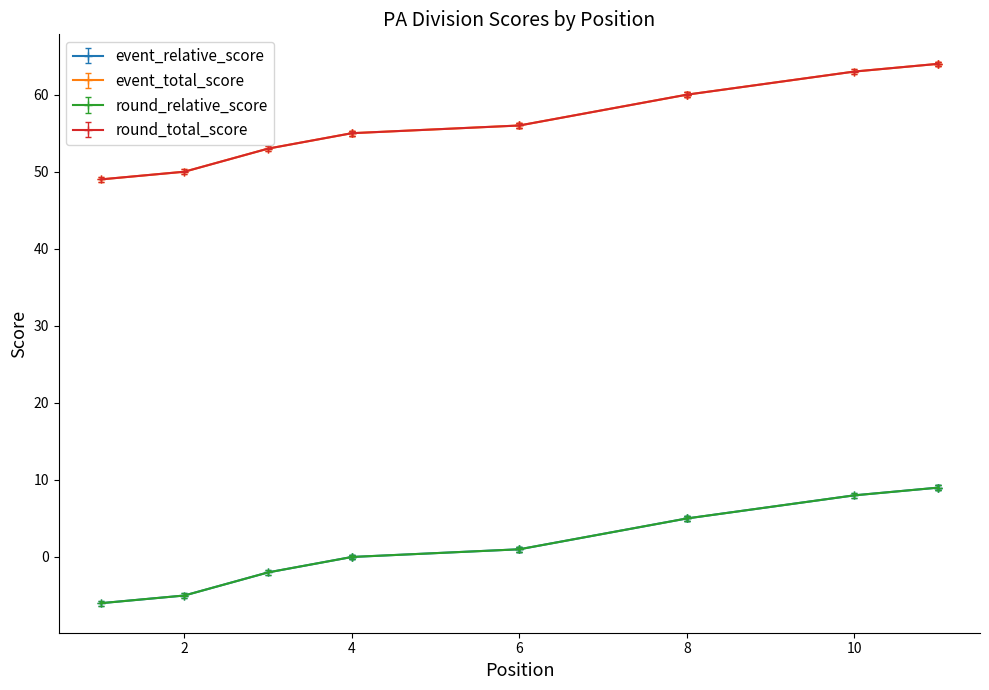

Between 1 and 8, which is larger?

8